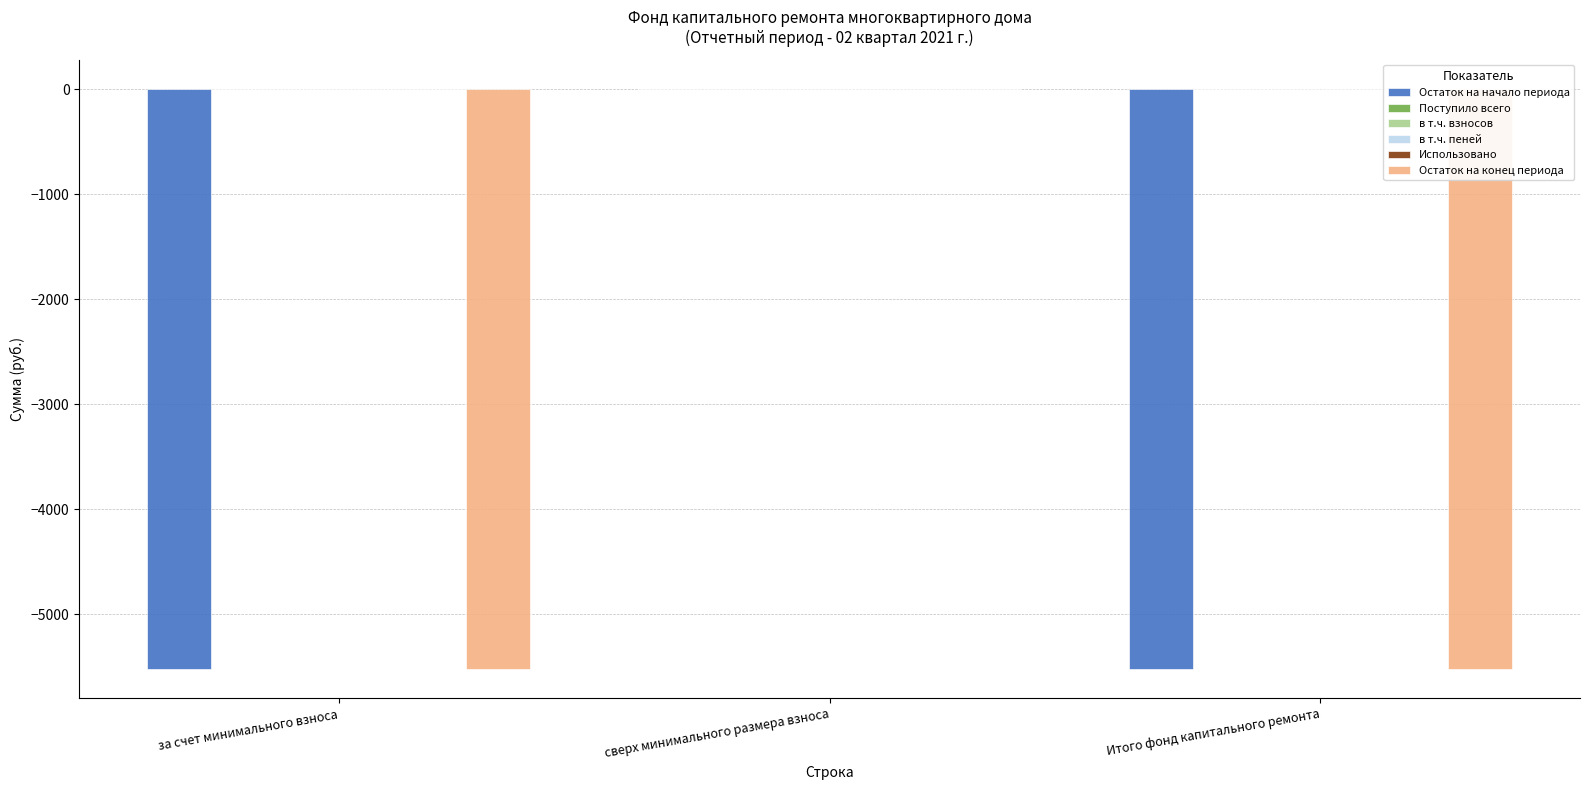

Rank the series by their maximum value, from lowest to highest.

Остаток на начало периода, в т.ч. пеней, Использовано, Остаток на конец периода, Поступило всего, в т.ч. взносов